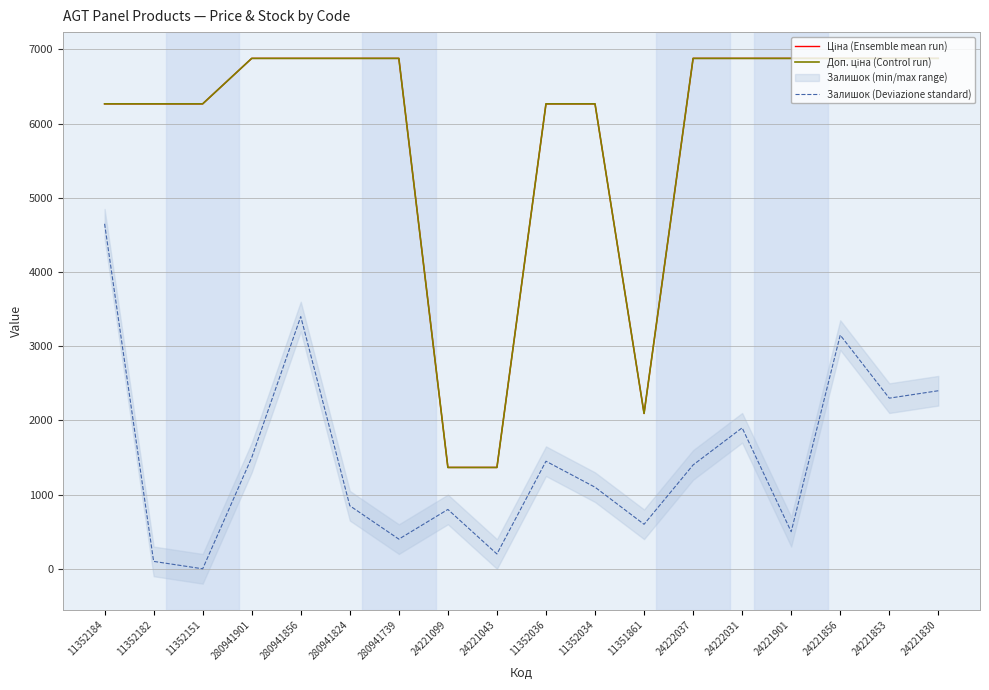

True or false: Доп. ціна (Control run) and Залишок (Deviazione standard) cross at least once.

False